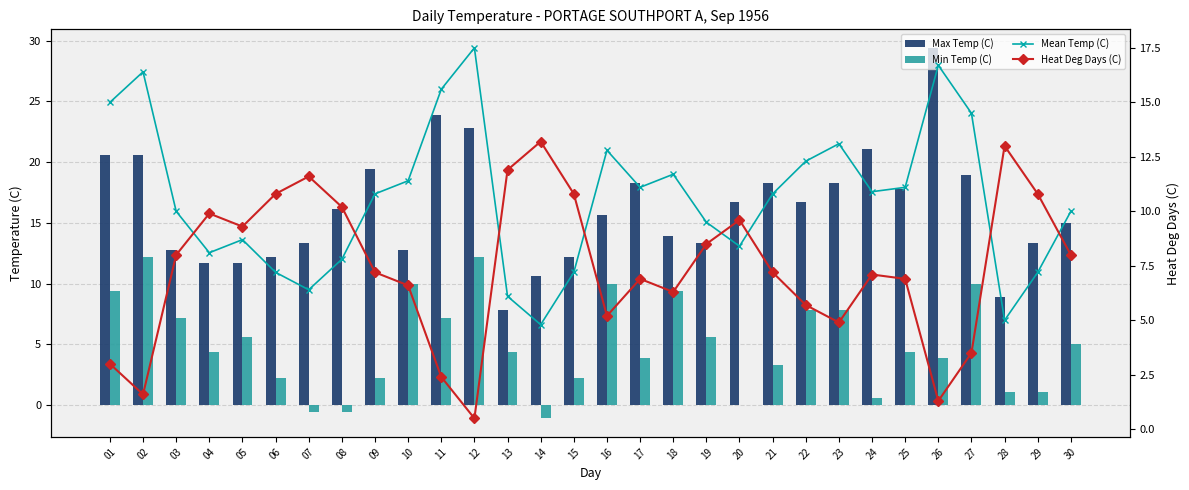

The Heat Deg Days (C) series shows 0.7 at 01. True or false?

False